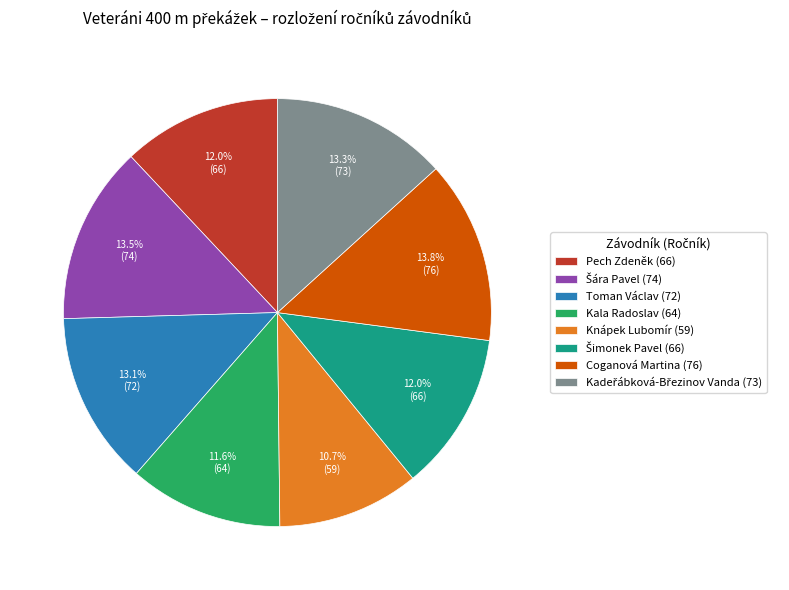

What is the ratio of the value at Coganová Martina (76) to the value at Pech Zdeněk (66)?

1.2